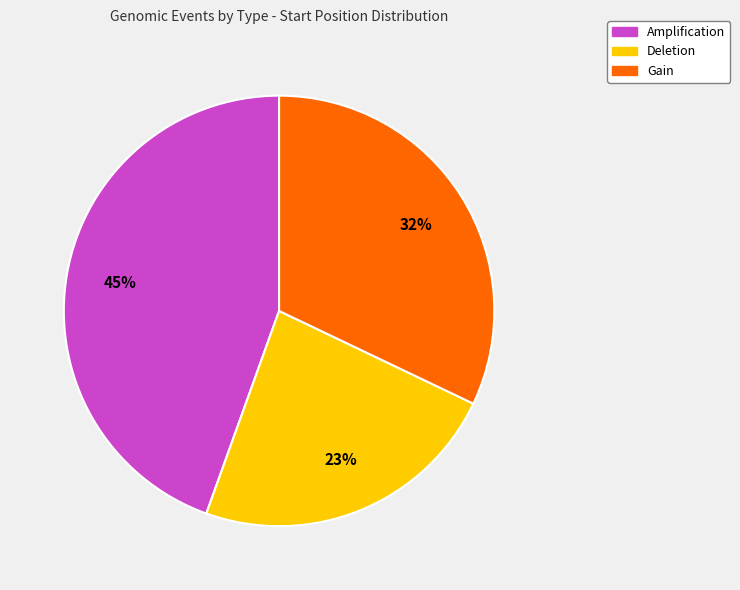

Which slice is the smallest?

Deletion